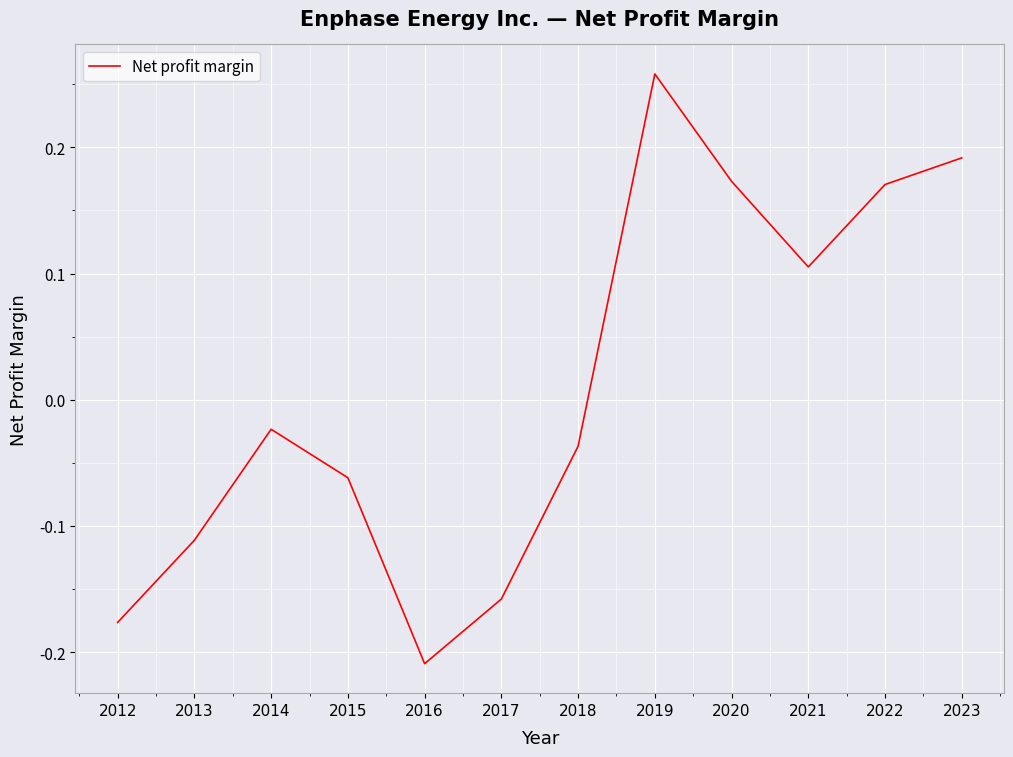

What is the difference between the maximum and minimum values?

0.5